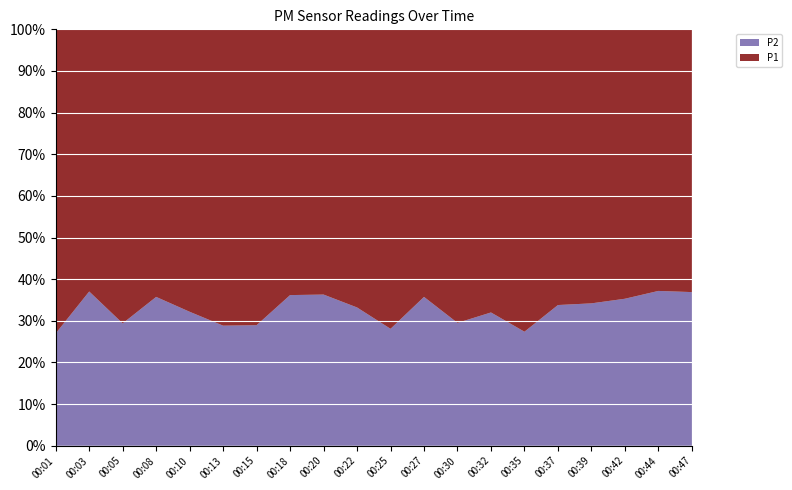

Reading left to right, extract all data points from this chart.

P1: 5.8	3.4	5.7	3.8	4.8	5.4	5.7	3.7	3.6	3.4	5.4	3.6	4.8	4.2	5.6	3.9	3.9	3.3	3.6	3.2
P2: 2.1	2.0	2.4	2.1	2.3	2.2	2.3	2.1	2.1	1.7	2.1	2.0	2.0	2.0	2.1	2.0	2.0	1.8	2.1	1.9